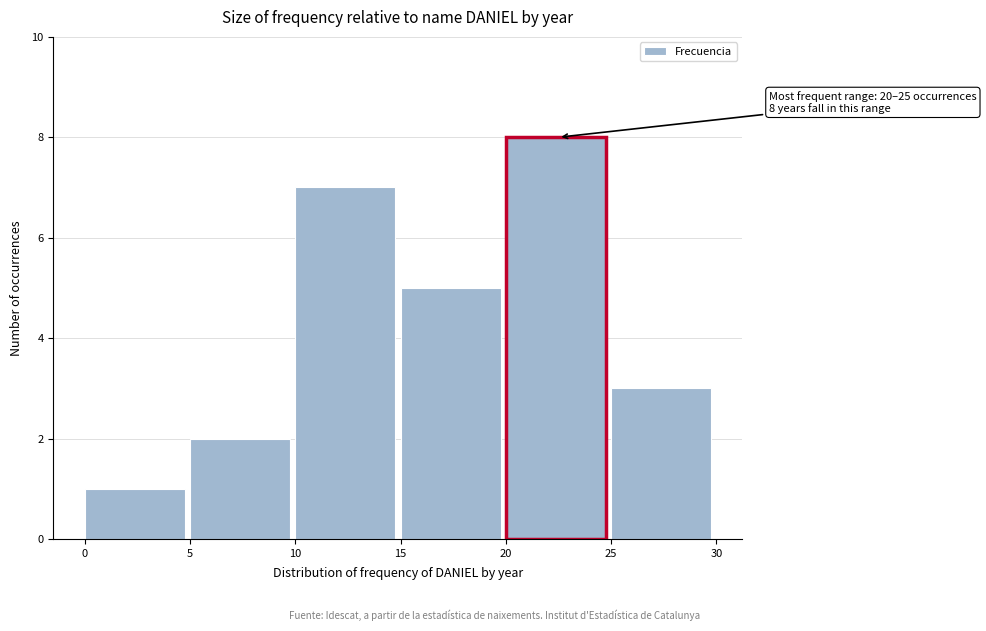

Which range on the x-axis has the tallest bar?

20 to 25